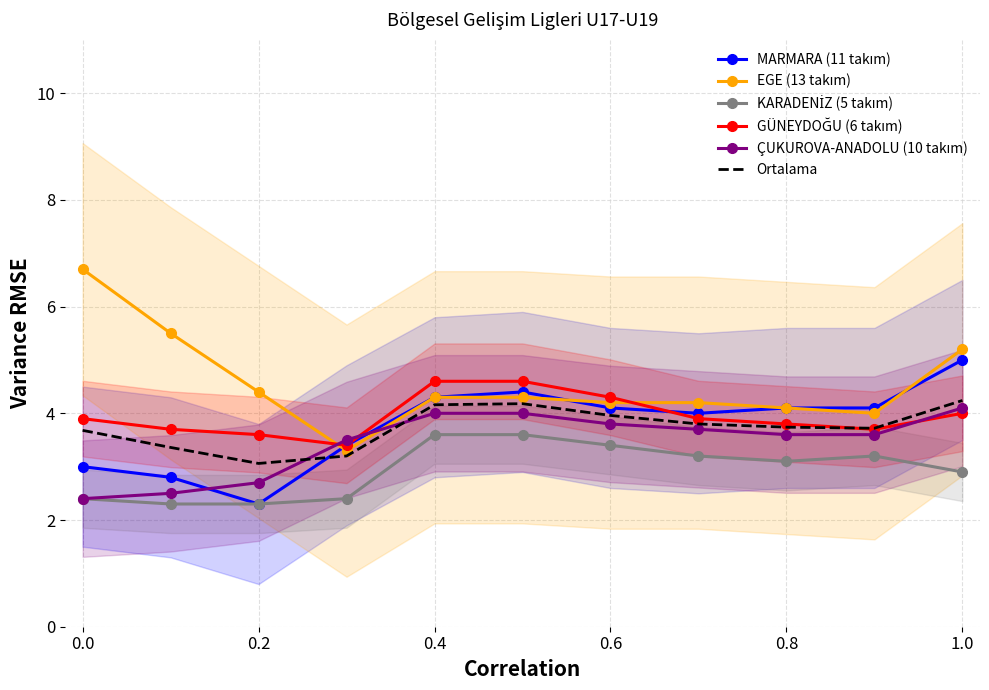

The value of EGE (13 takım) at 0.0 is 3.2. True or false?

False